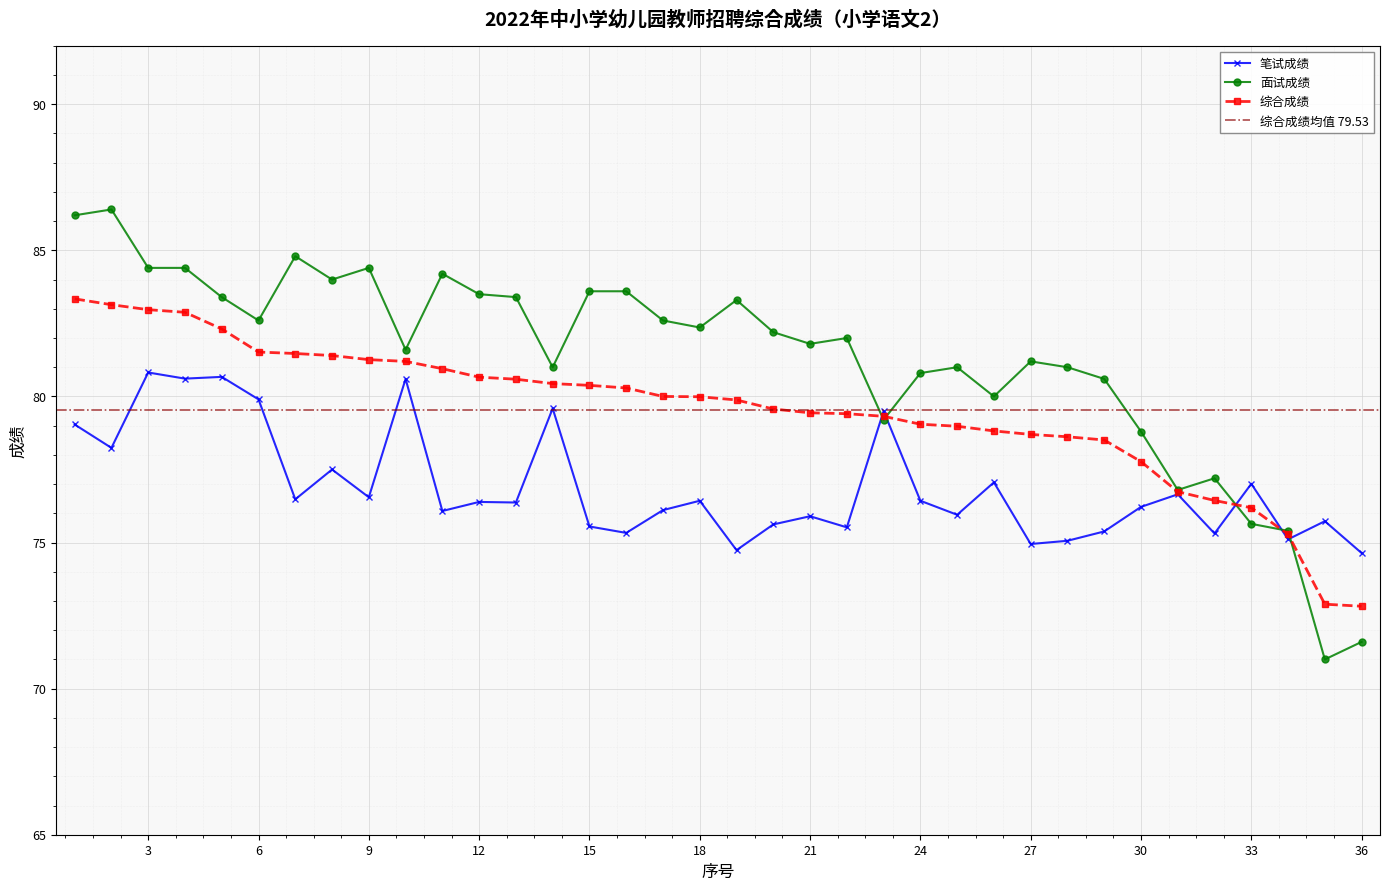

What is the approximate value of 面试成绩 at 12?

83.5